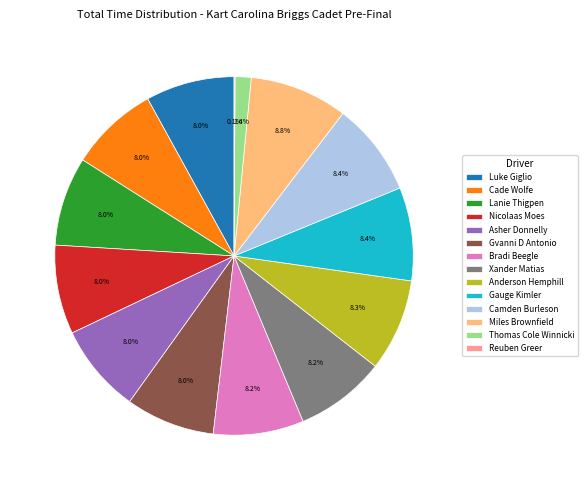

What is the ratio of the value at Thomas Cole Winnicki to the value at Anderson Hemphill?

0.2